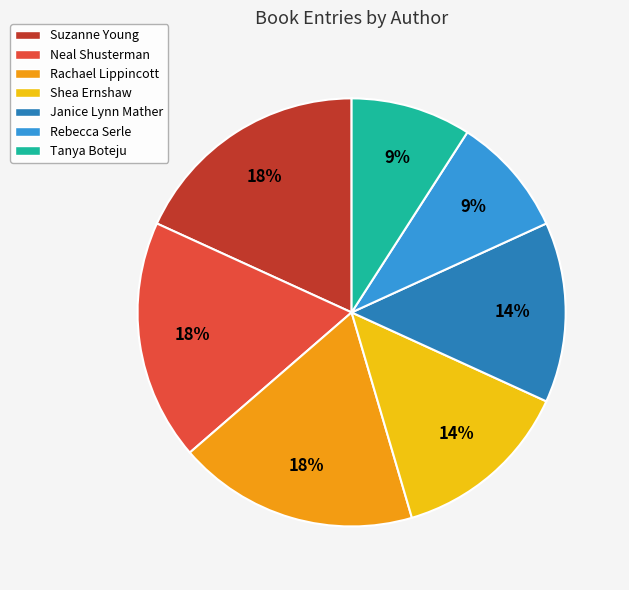

Is it true that Neal Shusterman is 18% of the pie?

True